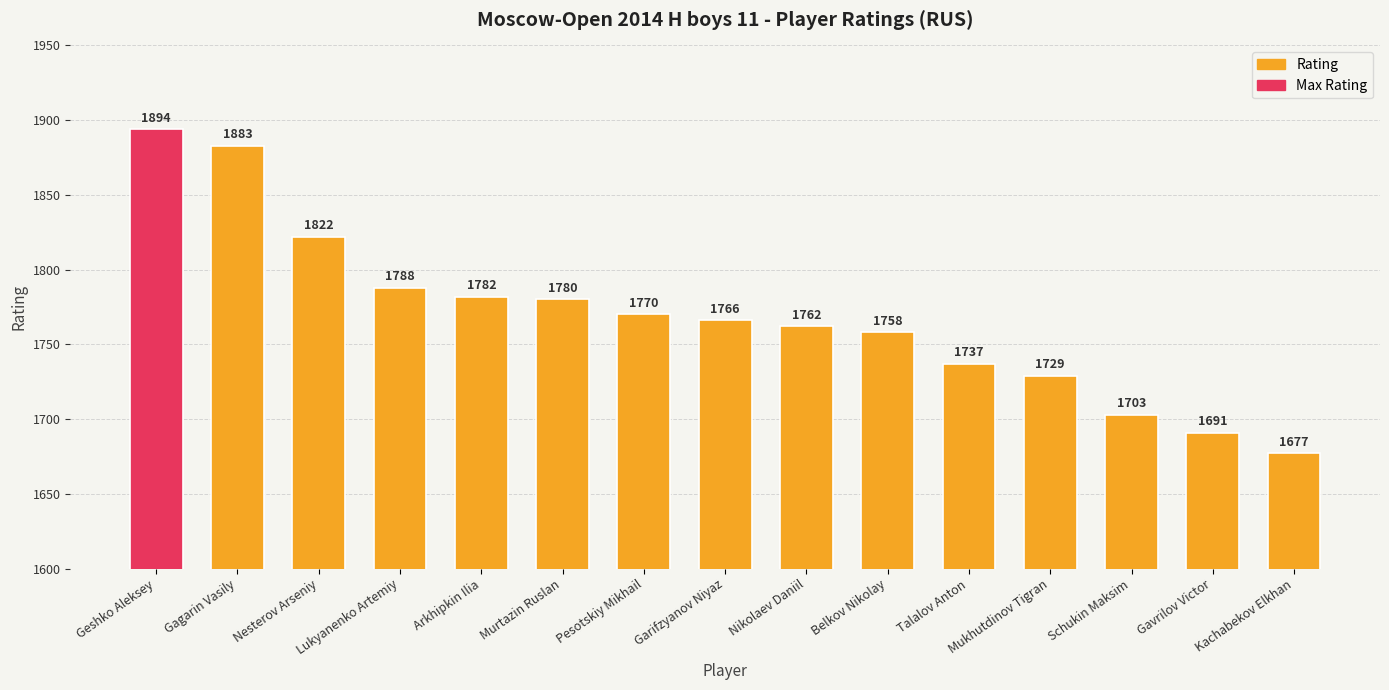

What is the label of the 7th bar from the left?

Pesotskiy Mikhail